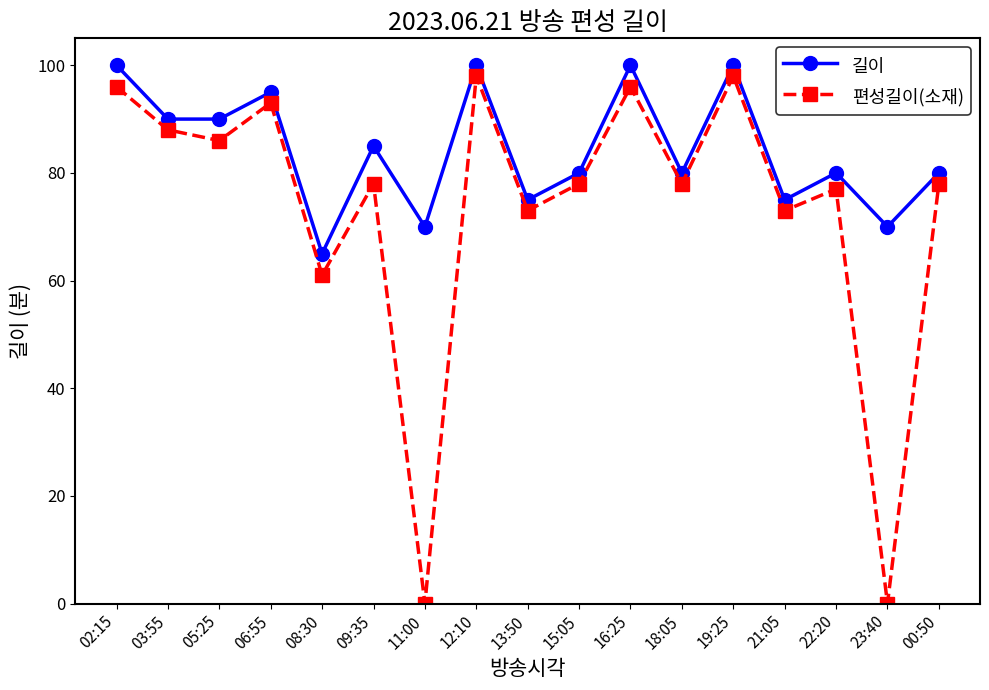

Reading left to right, extract all data points from this chart.

길이: 100	90	90	95	65	85	70	100	75	80	100	80	100	75	80	70	80
편성길이(소재): 96	88	86	93	61	78	0	98	73	78	96	78	98	73	77	0	78